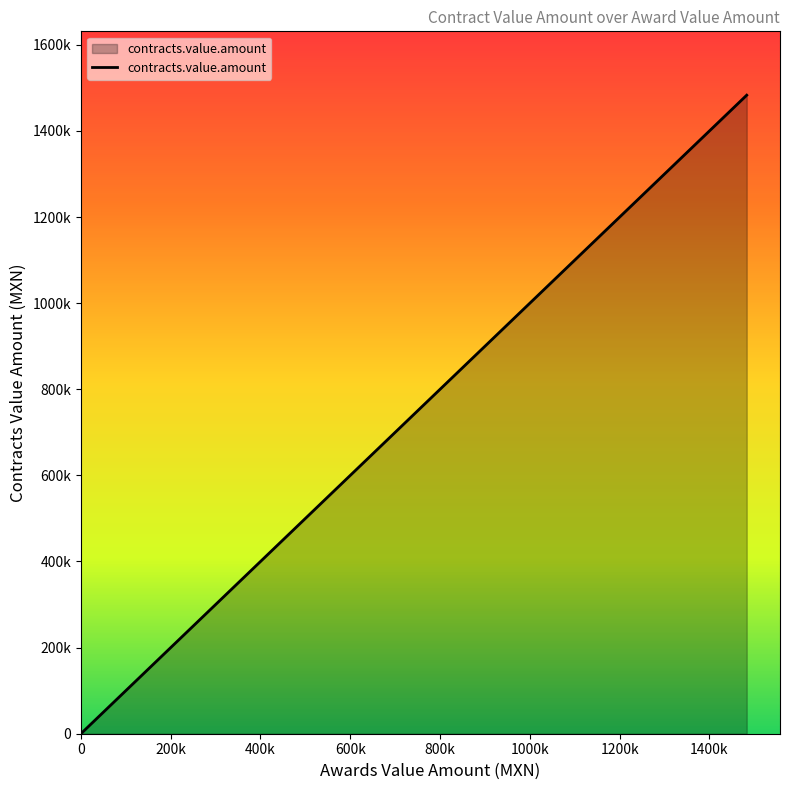

Does the chart display data point markers on the line(s)?

No